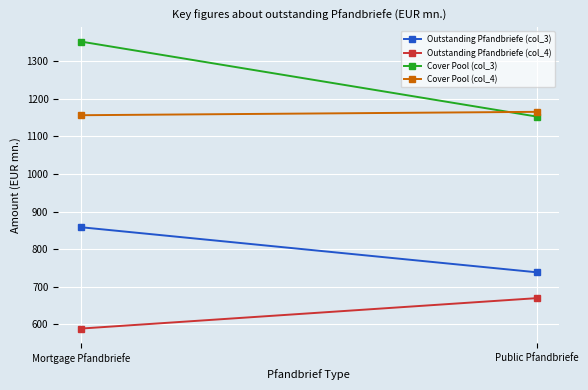

Reading right to left, extract all data points from this chart.

Outstanding Pfandbriefe (col_3): Public Pfandbriefe=738.1	Mortgage Pfandbriefe=858.1
Outstanding Pfandbriefe (col_4): Public Pfandbriefe=669.1	Mortgage Pfandbriefe=588.1
Cover Pool (col_3): Public Pfandbriefe=1153.0	Mortgage Pfandbriefe=1352.8
Cover Pool (col_4): Public Pfandbriefe=1165.6	Mortgage Pfandbriefe=1156.6